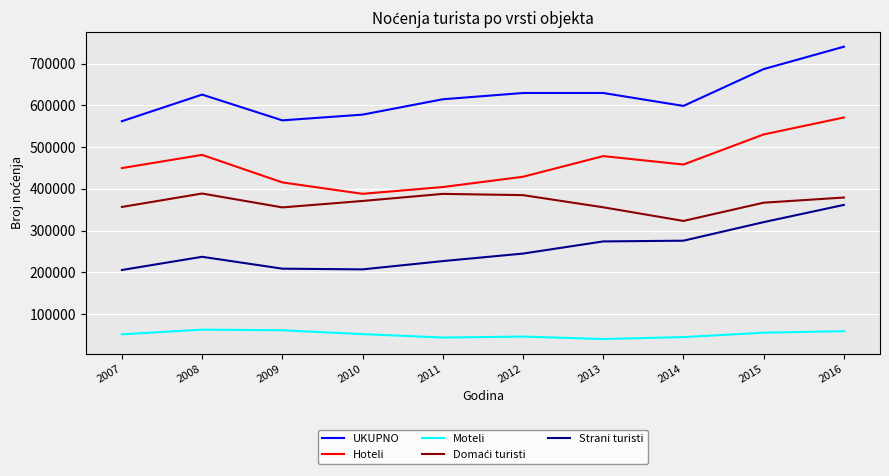

True or false: Hoteli and UKUPNO cross at least once.

False